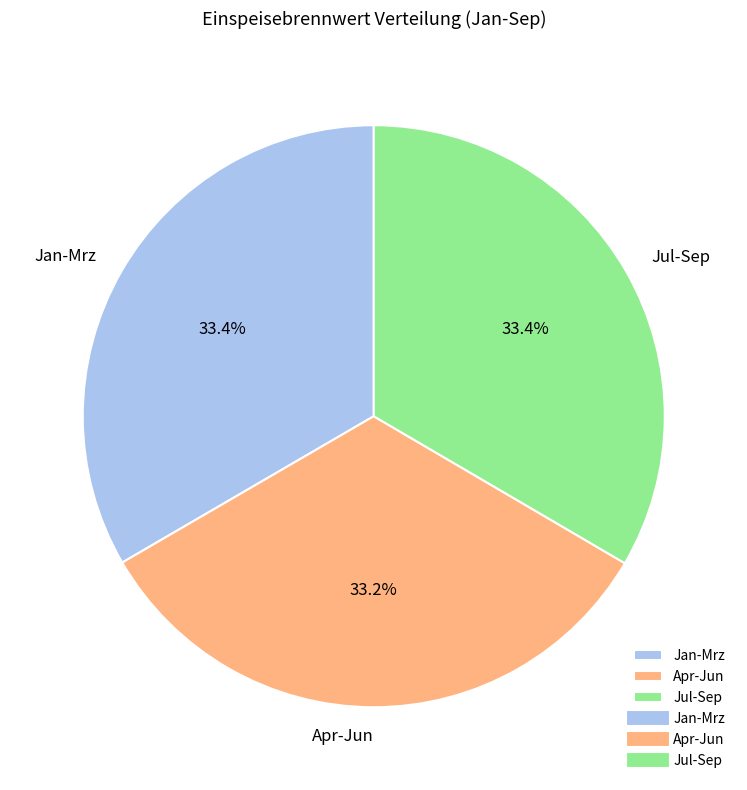

How many slices are in this pie chart?

3